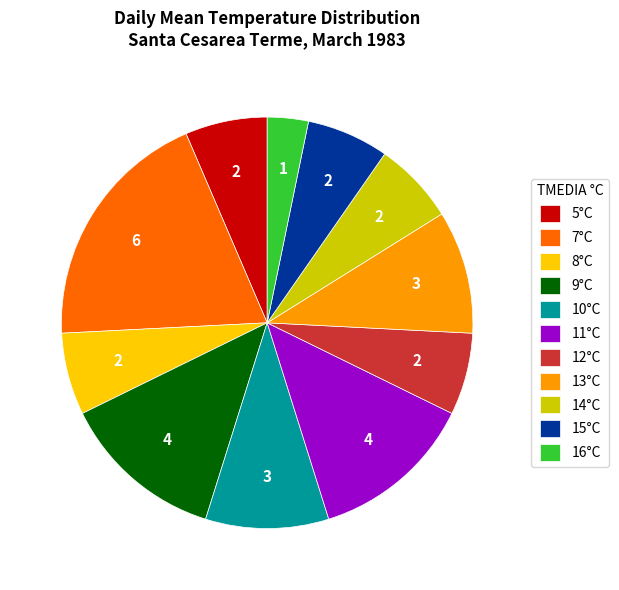

What is the largest slice in the pie chart?

7°C